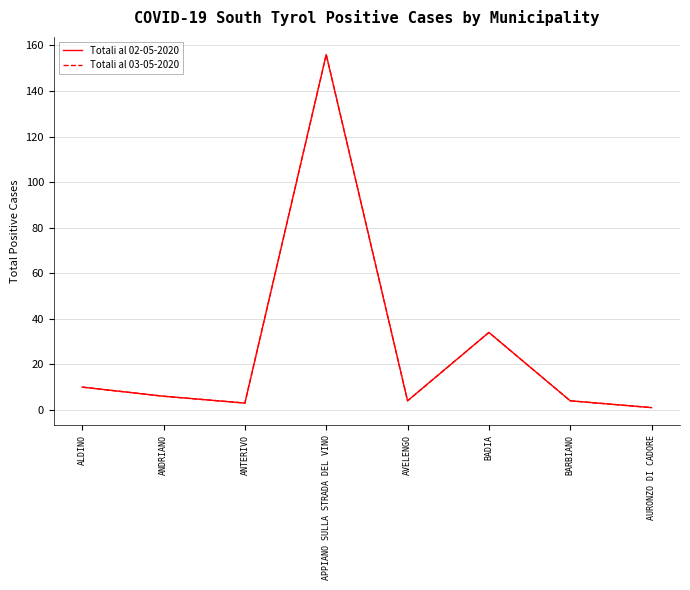

List the series in order of their peak value, lowest first.

Totali al 02-05-2020, Totali al 03-05-2020